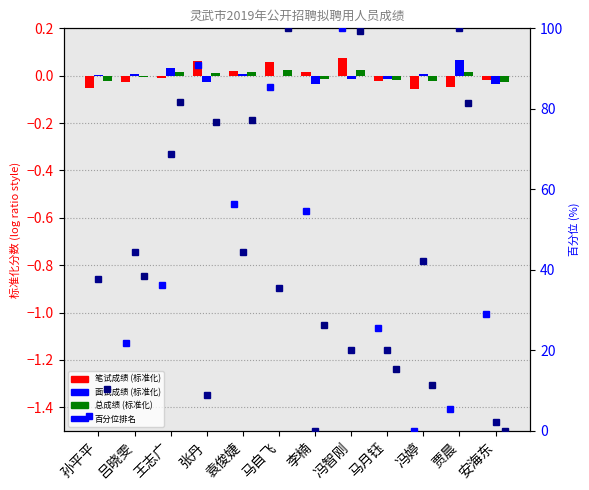

Count the 总成绩(标准化) values in the range 0 to 1.

6